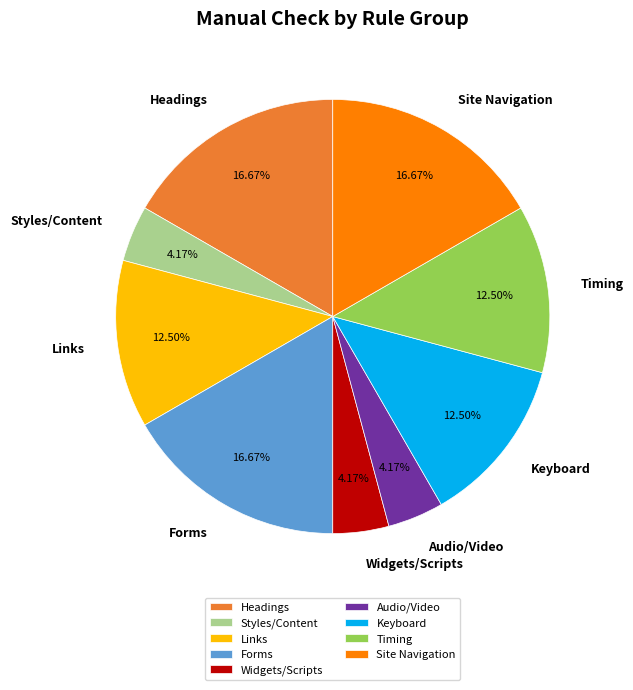

Does Headings represent more than half of the total?

No